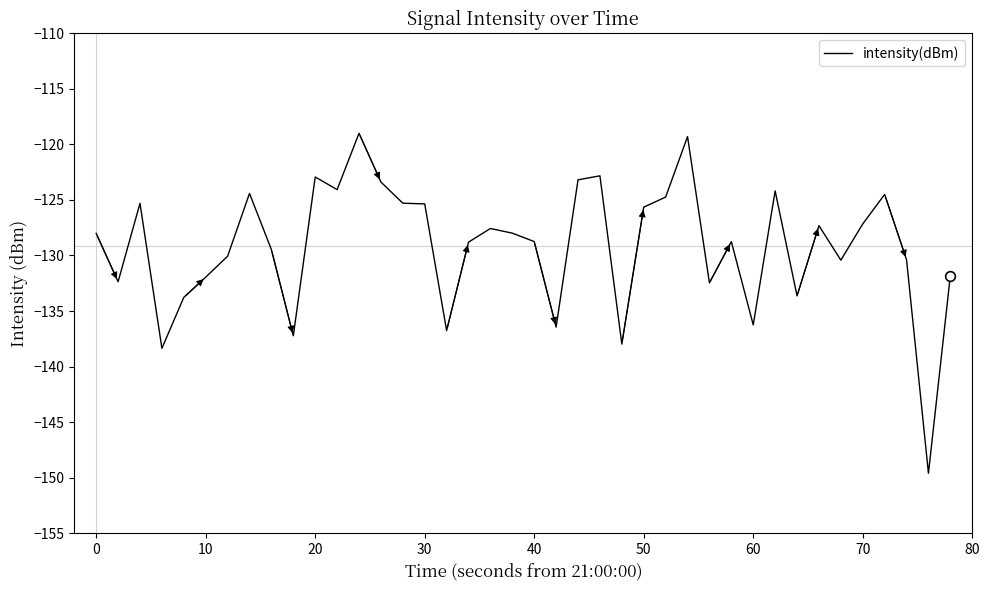

What is the smallest value displayed?

-149.6